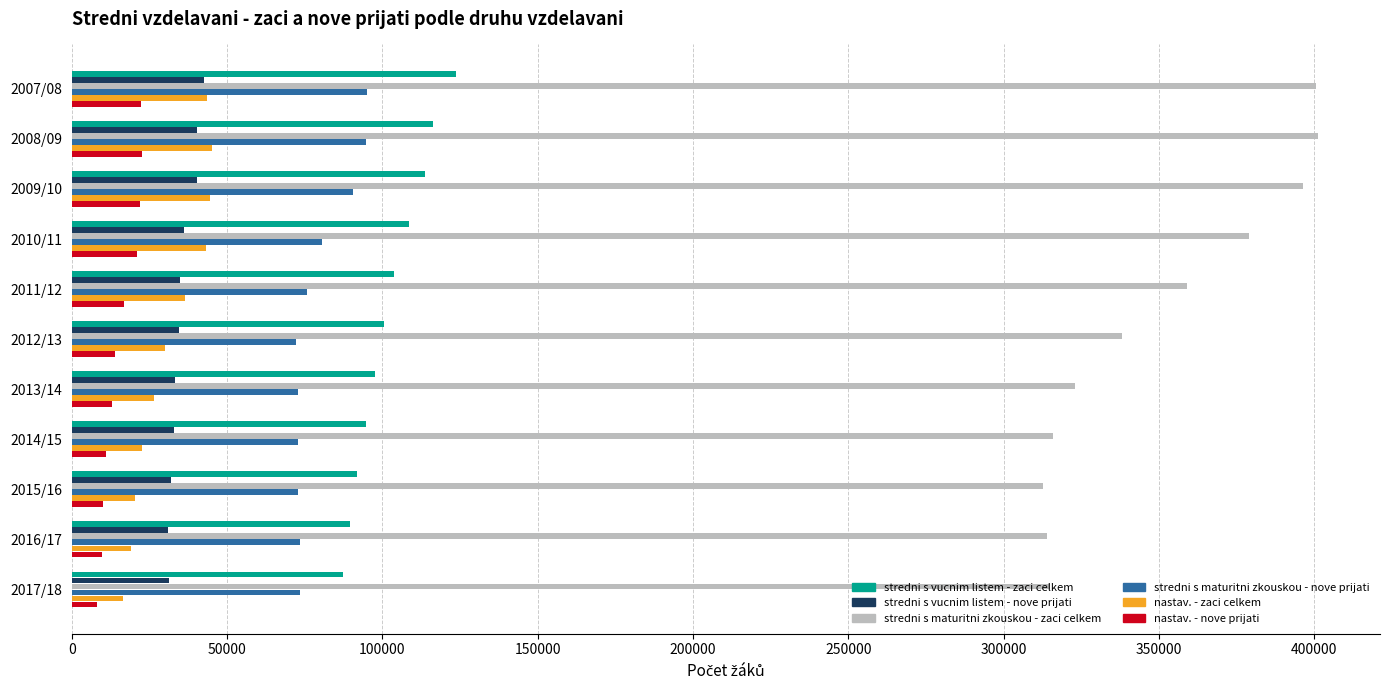

What is the sum of all nastav. - nove prijati values?

171211